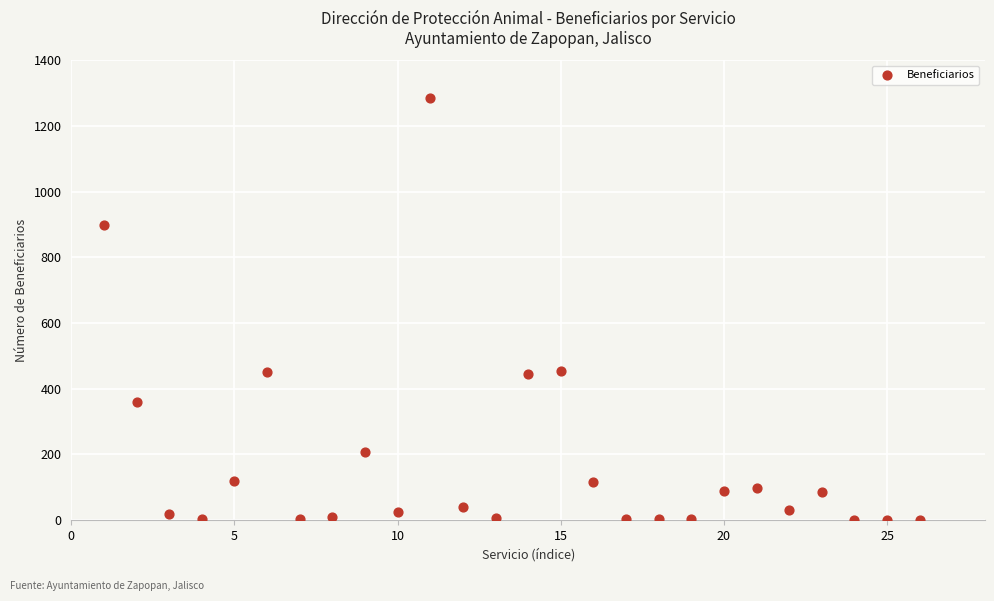

What is the range of X values (max minus min)?

25